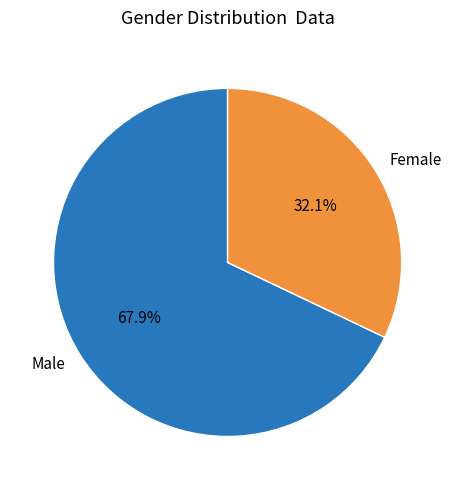

How many segments does this pie chart have?

2